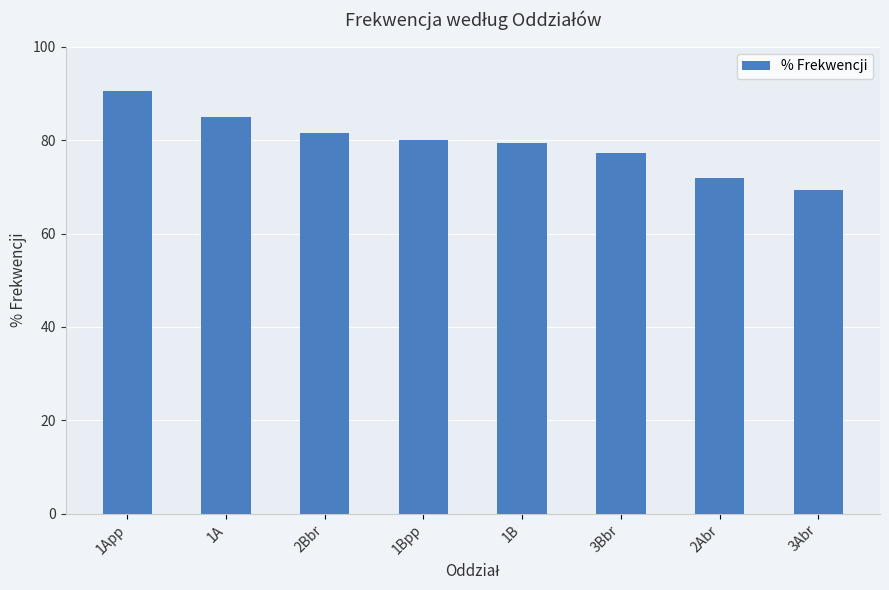

What is the change in value from 1Bpp to 3Abr?

-10.7